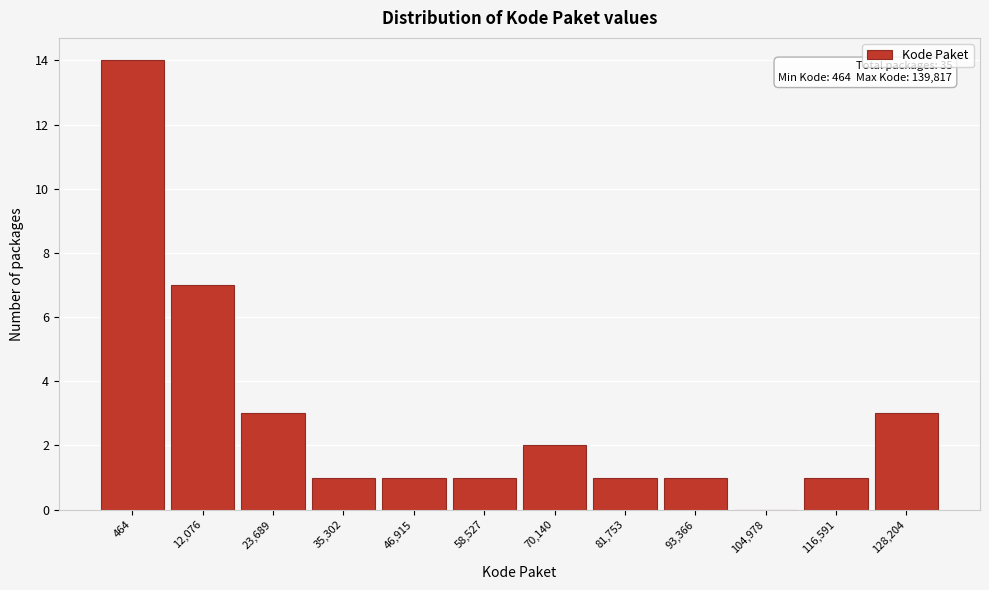

Reading left to right, list all the values displayed in this chart.

464=14	12,076=7	23,689=3	35,302=1	46,915=1	58,527=1	70,140=2	81,753=1	93,366=1	104,978=0	116,591=1	128,204=3